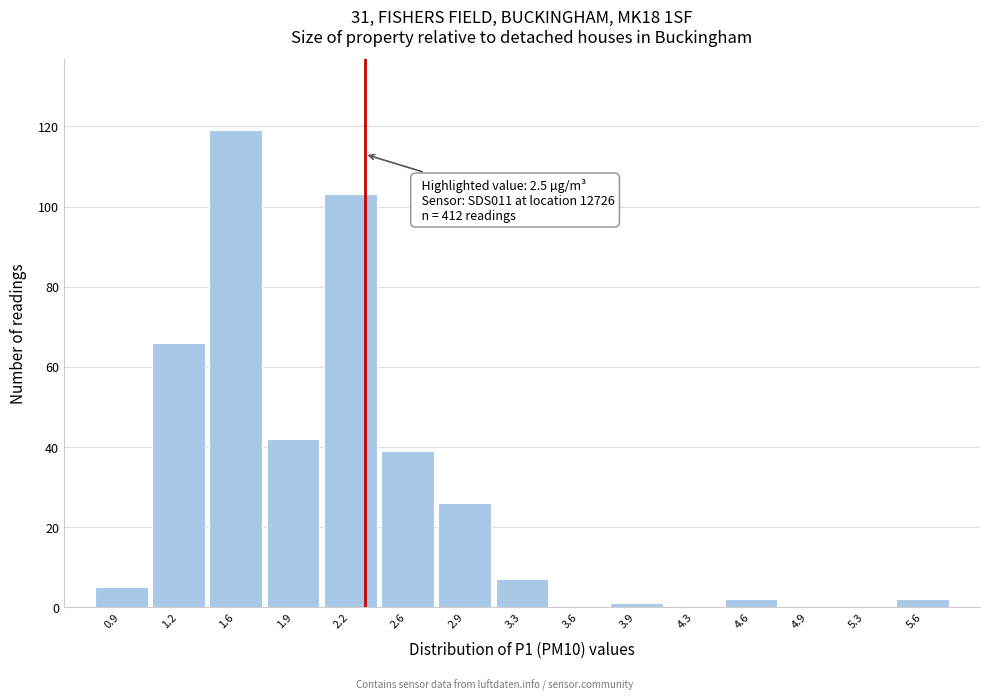

Reading left to right, what are all the values shown in this chart?

0.9=5	1.2=66	1.6=119	1.9=42	2.2=103	2.6=39	2.9=26	3.3=7	3.6=0	3.9=1	4.3=0	4.6=2	4.9=0	5.3=0	5.6=2